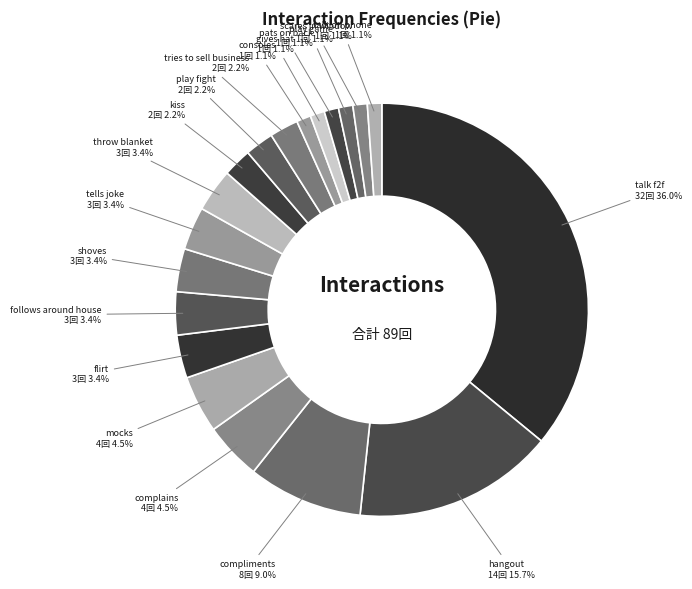

How many segments does this pie chart have?

19